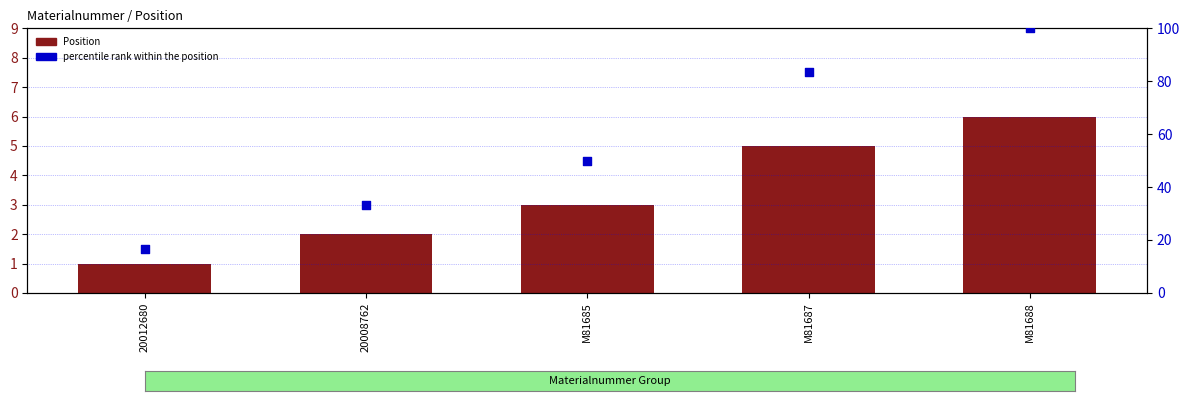

What are all the series names shown in the legend?

Position, percentile rank within the position